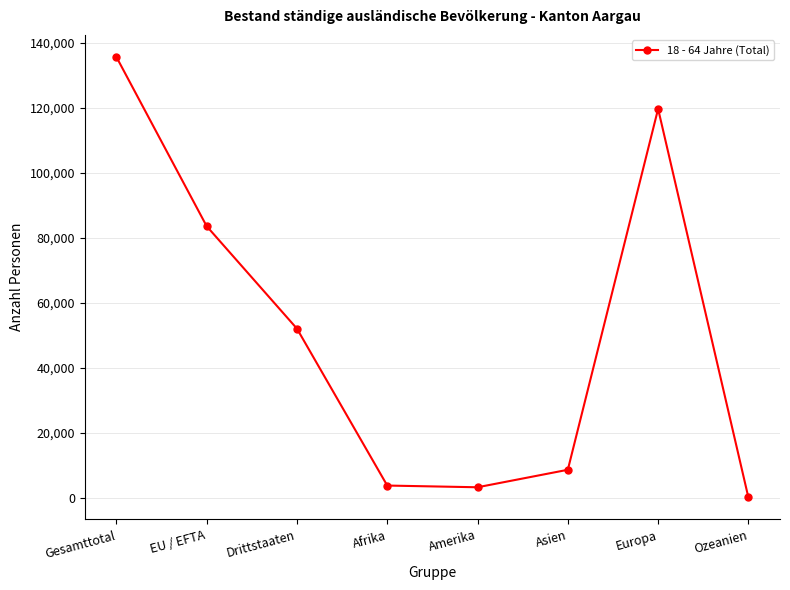

What is the value of the 3rd point from the left?

52055